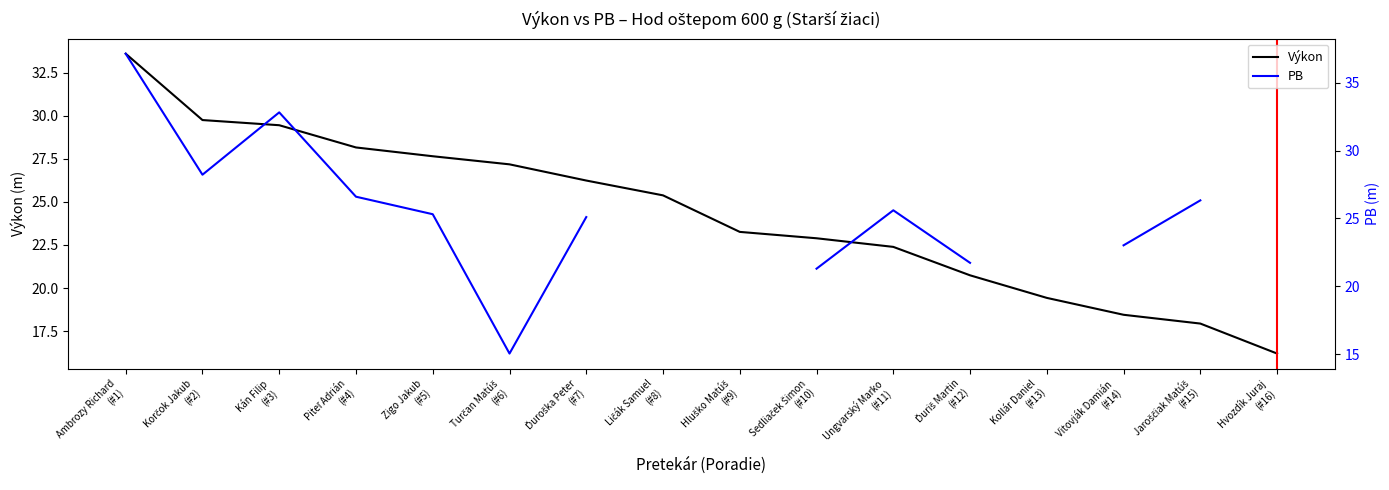

What is the approximate value of PB at Vitovják Damián
(#14)?

23.0